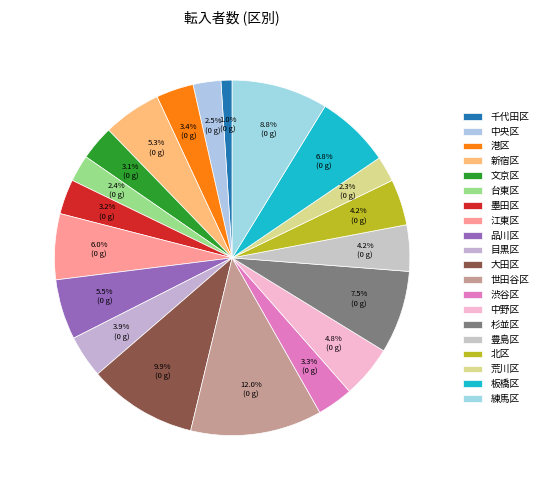

Is there a majority slice in this chart?

No